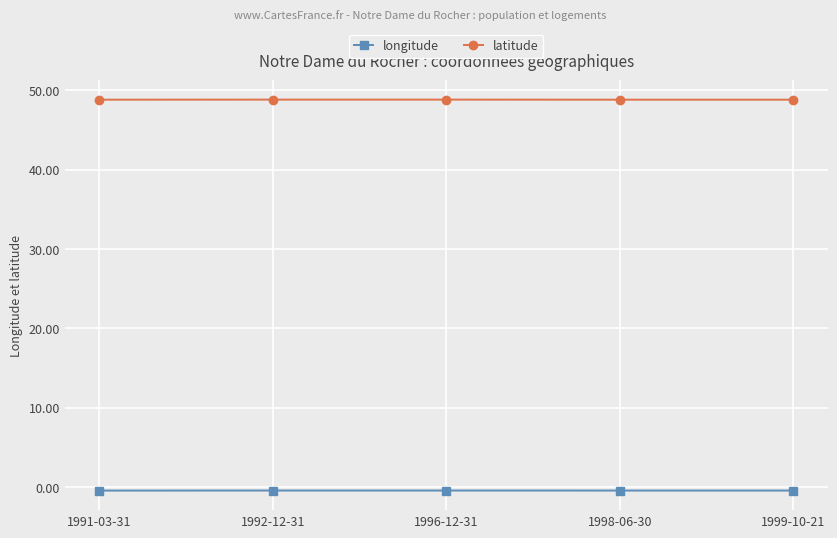

What is the greatest value displayed?

48.8